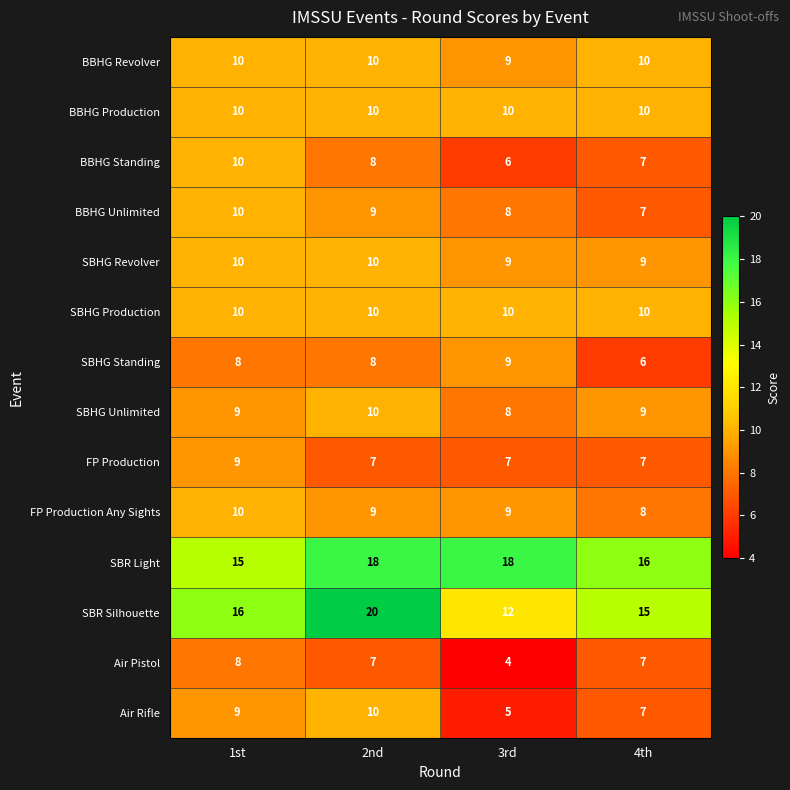

Count the number of data series in this chart.

14